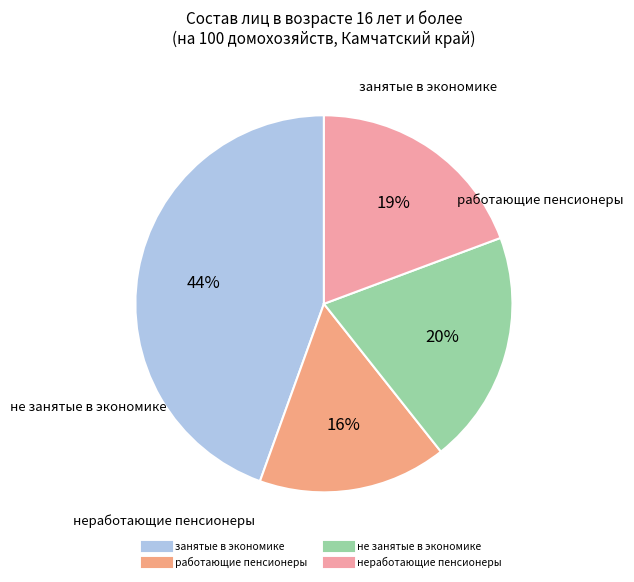

The работающие пенсионеры slice represents 16% of the pie. True or false?

True